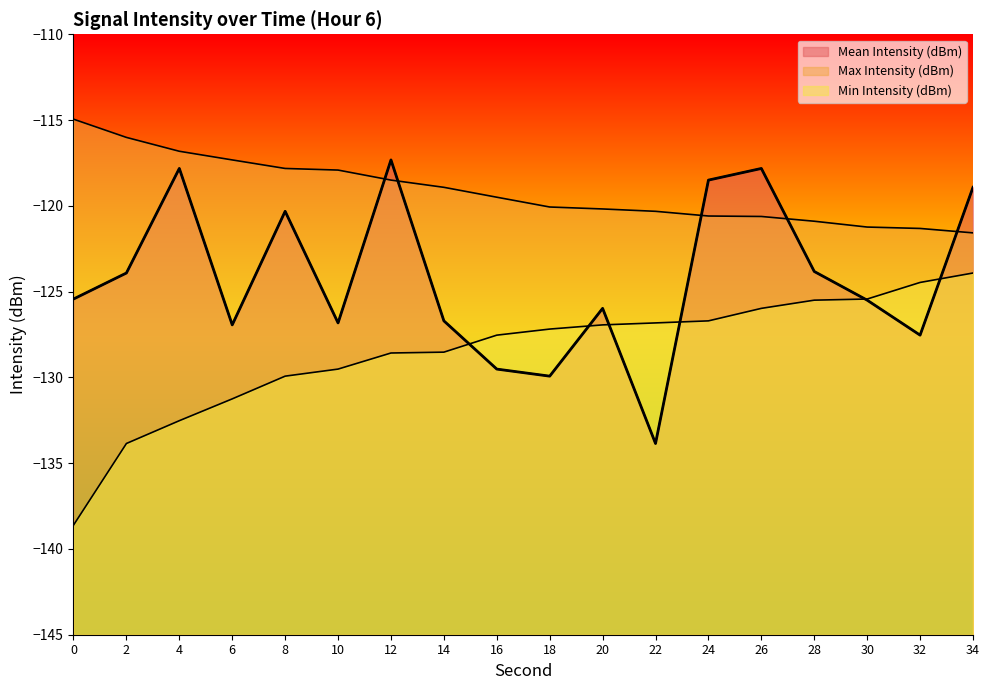

What is the spread (max minus min) of values at 28?

4.6